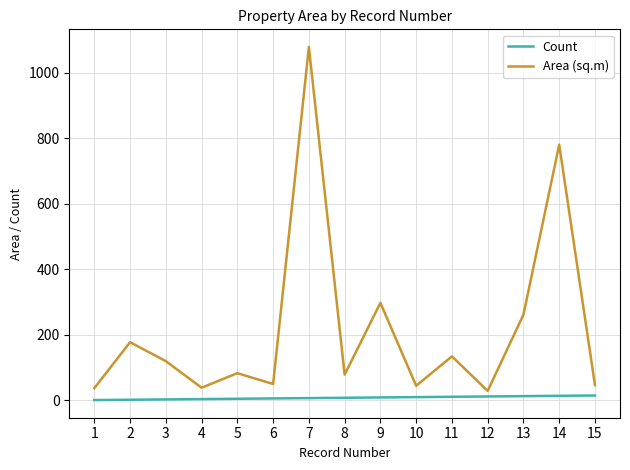

At which category is the sum across all series the highest?

7